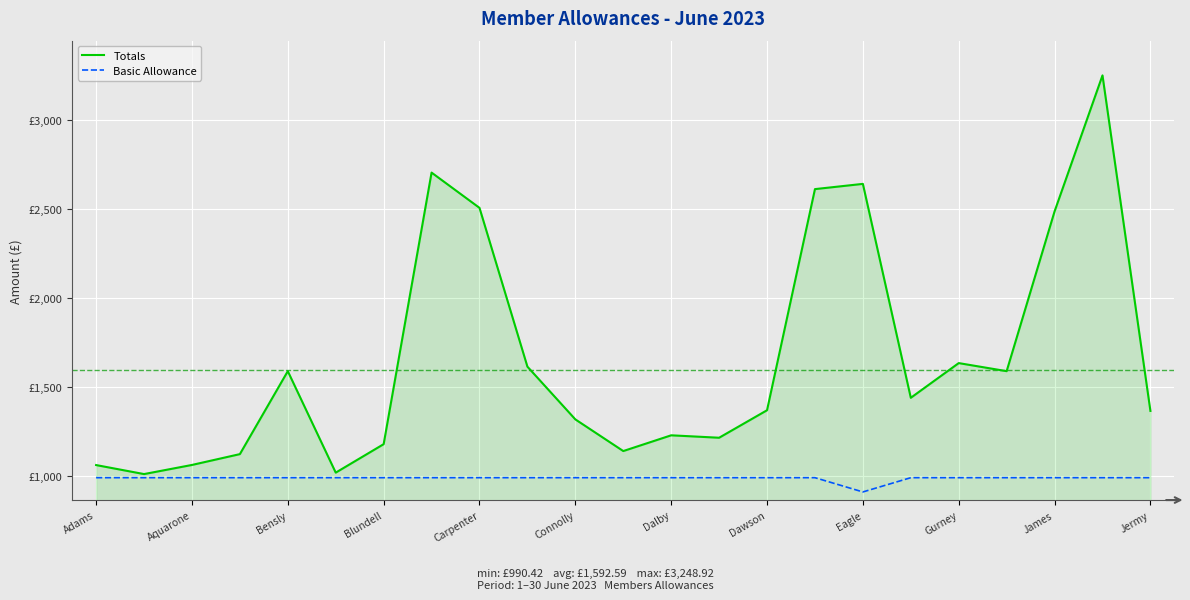

In Basic Allowance, how many points are lower than both neighbors (excluding endpoints)?

1